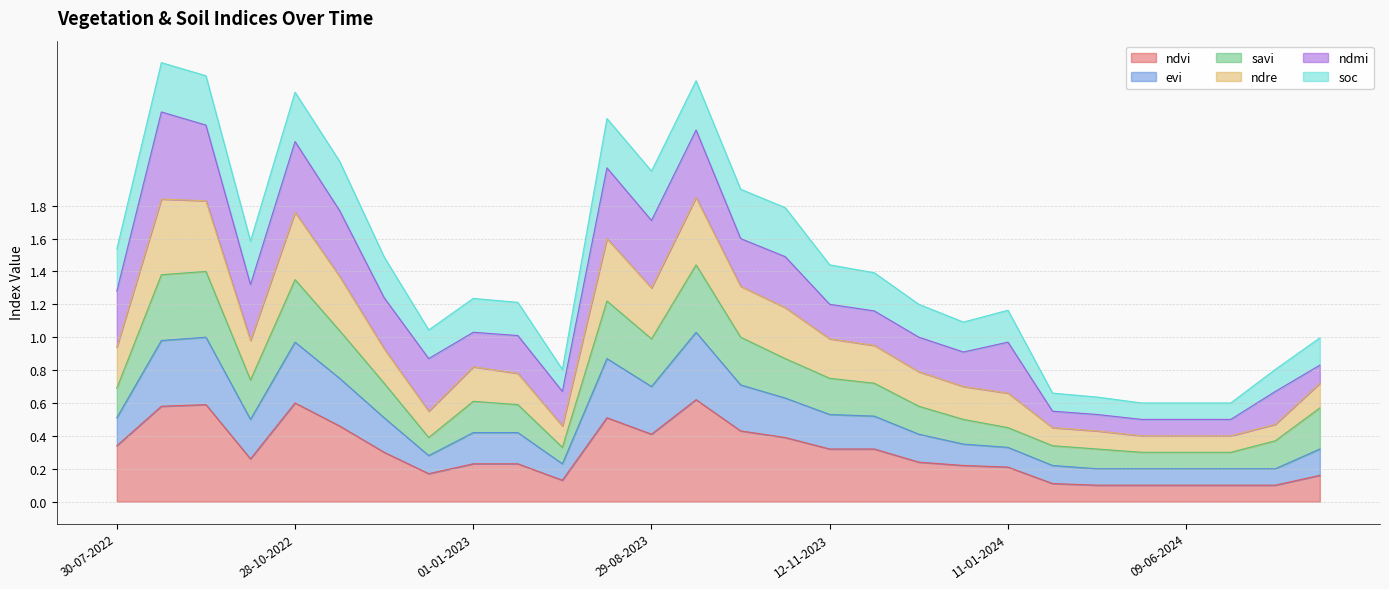

How many interior local peaks does the ndre series have?

6